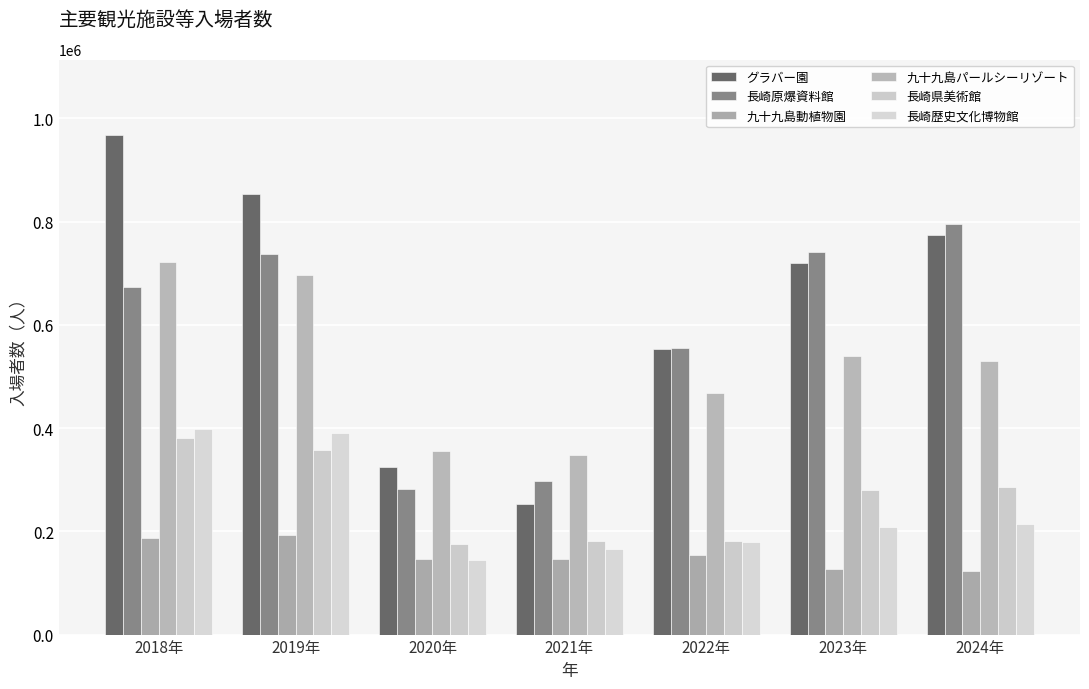

At which category is the sum across all series the highest?

2018年